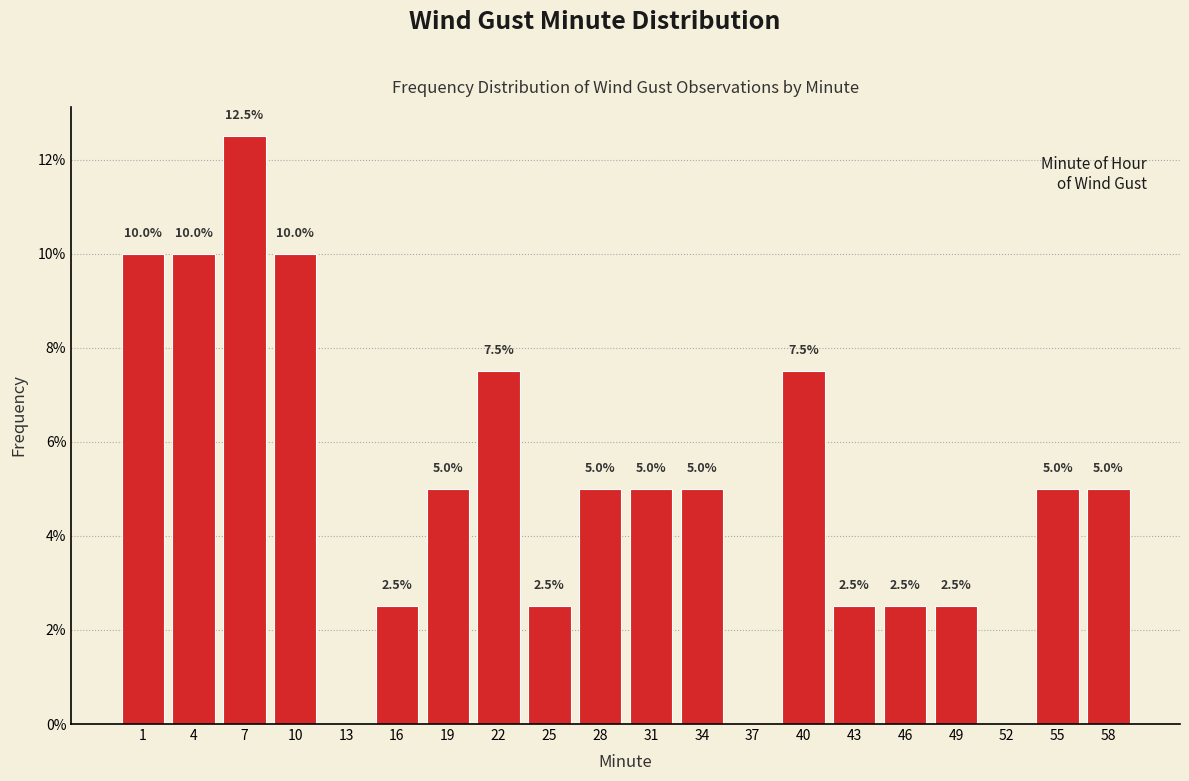

Which range on the x-axis has the tallest bar?

6 to 9